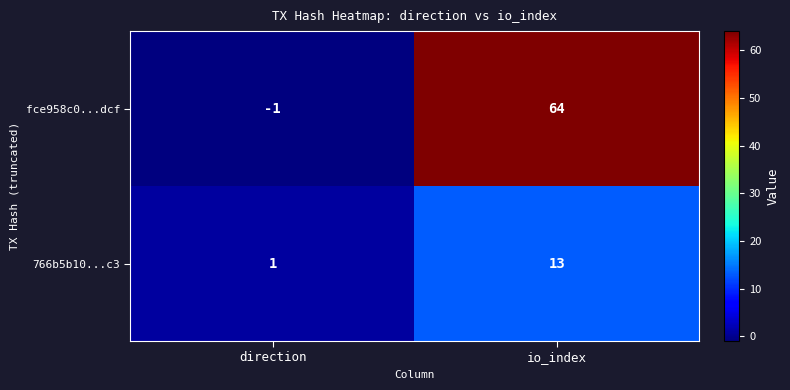

Rank the series by their average value, from highest to lowest.

fce958c0...dcf, 766b5b10...c3